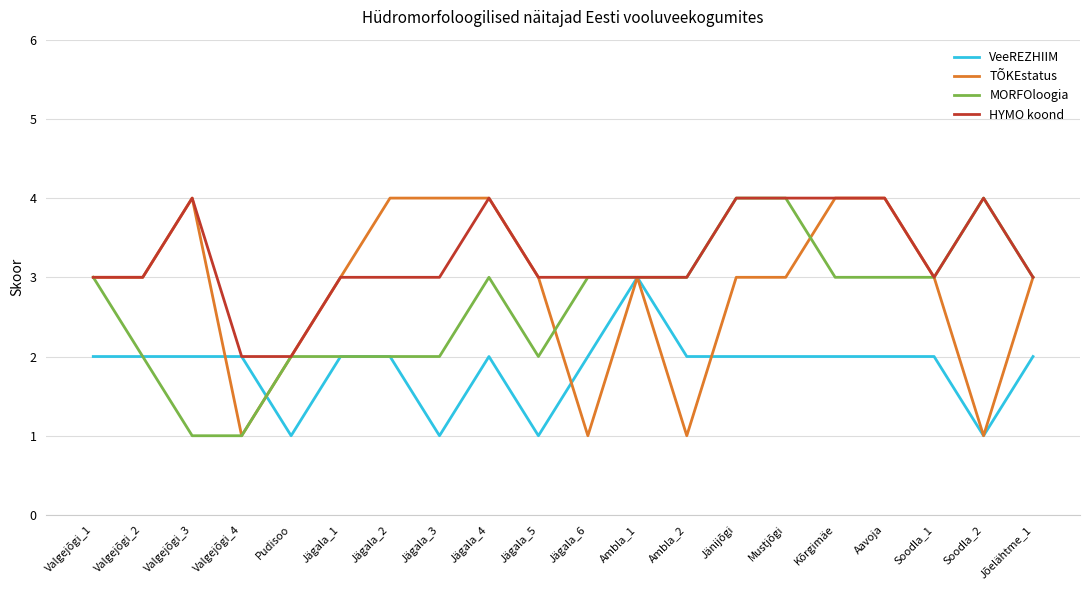

What is the sum of the HYMO koond values at Jägala_3 and Valgejõgi_3?

7